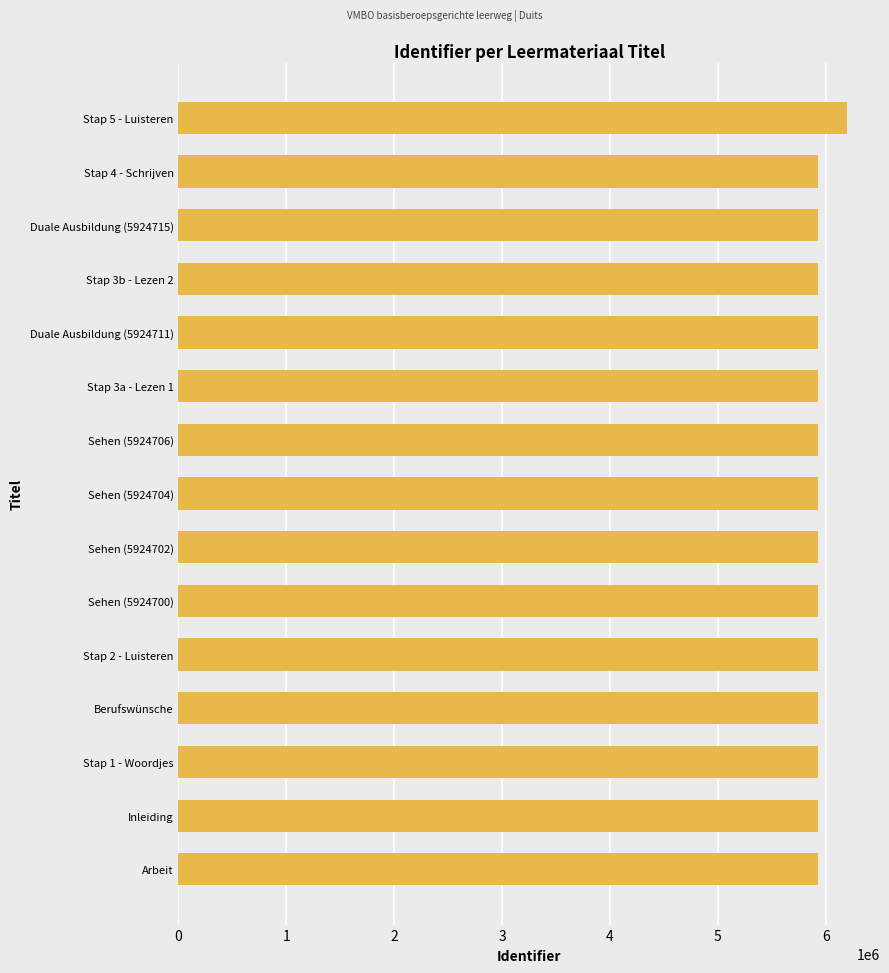

Is it true that the value at Stap 4 - Schrijven is 5924717?

True